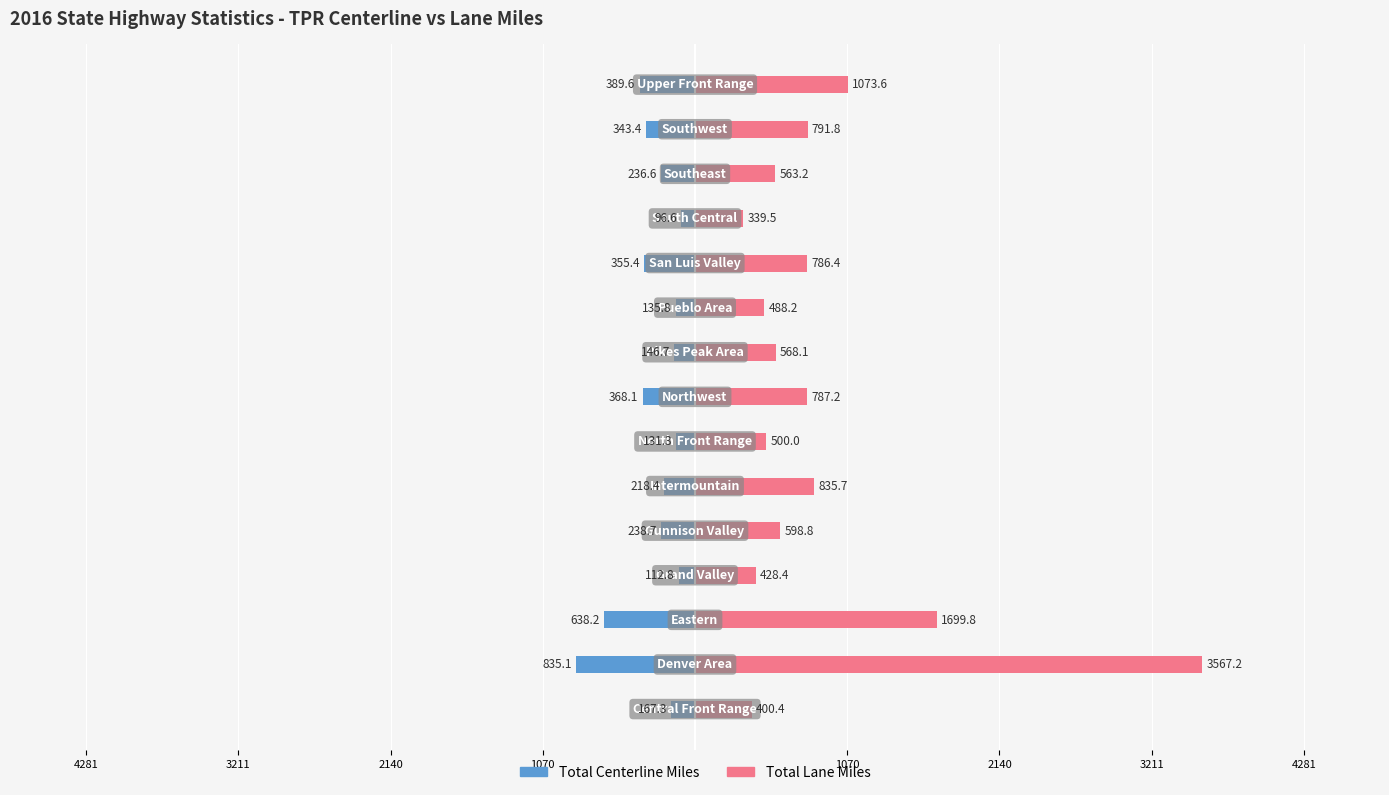

What is the difference between the second highest and second lowest values in the Total Lane Miles series?

1299.4